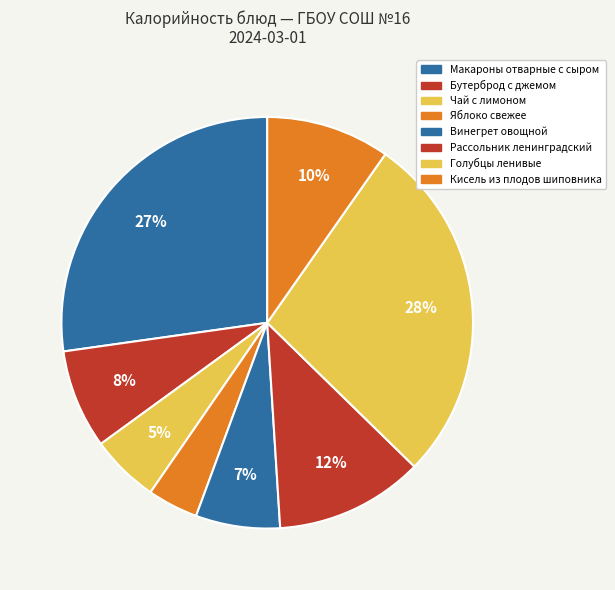

Is it true that Голубцы ленивые is 36% of the pie?

False